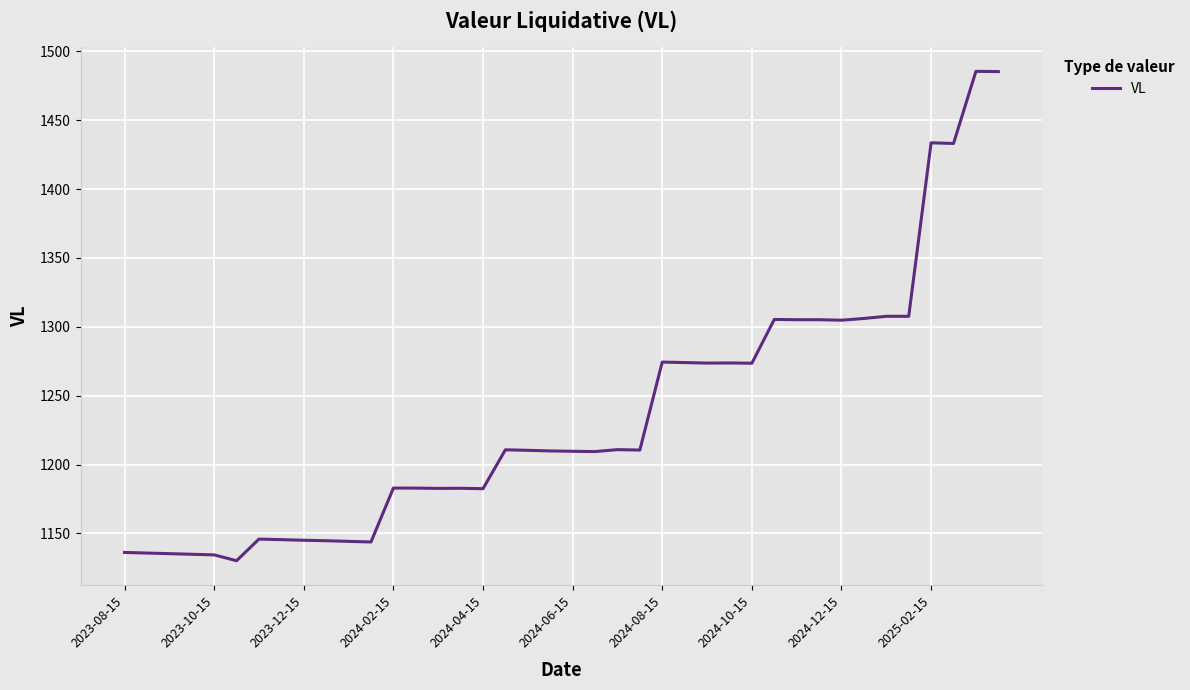

What is the difference between the second highest and minimum values?

355.2